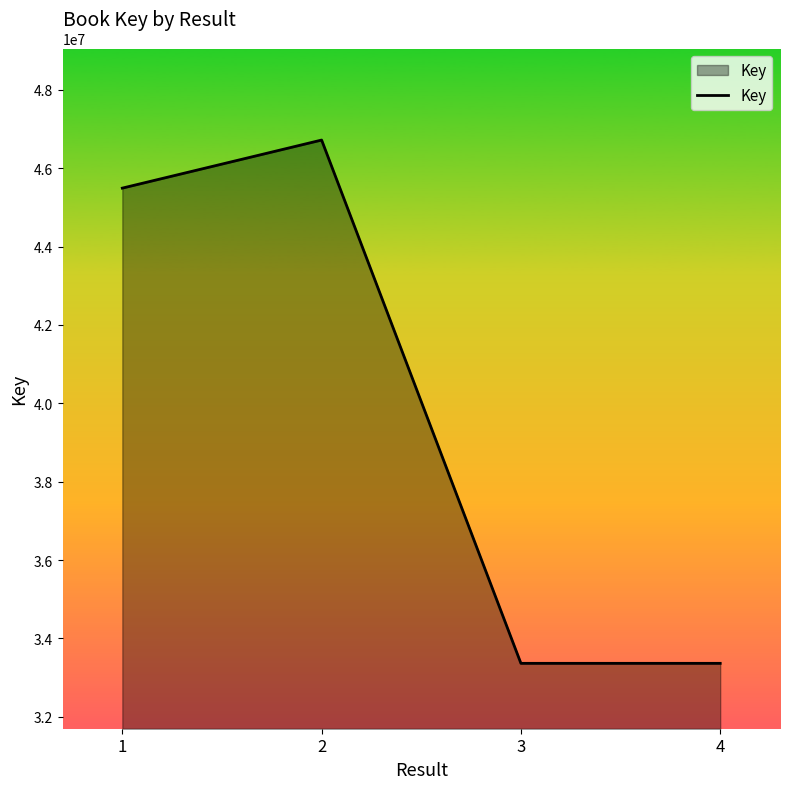

True or false: the data has more than 0 interior local peaks.

True